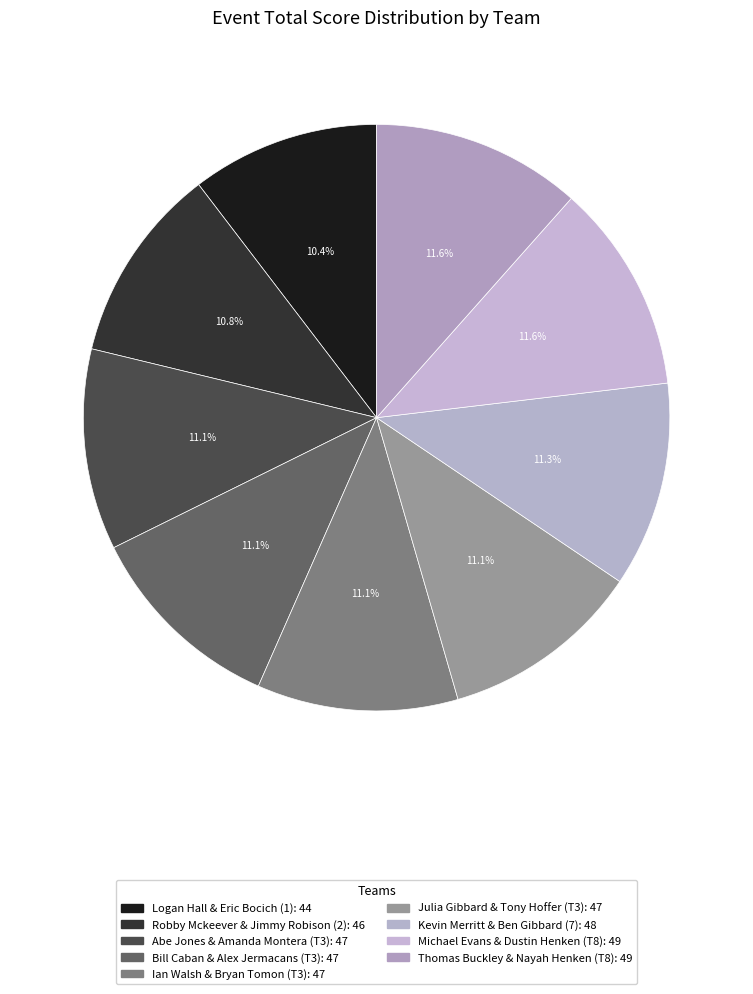

What is the ratio of the value at Ian Walsh & Bryan Tomon (T3) to the value at Michael Evans & Dustin Henken (T8)?

1.0